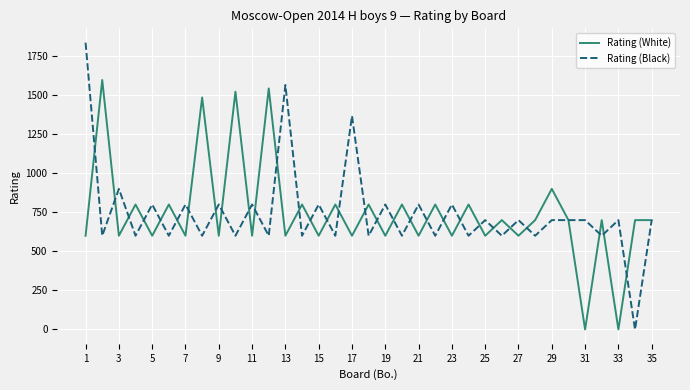

What is the maximum value shown in the chart?

1836